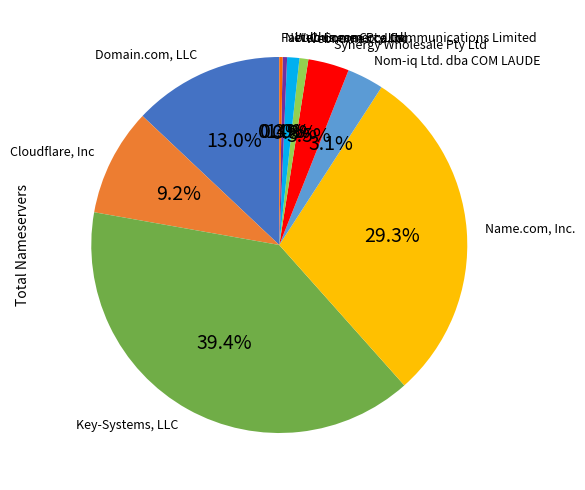

Which has a higher value, Key-Systems, LLC or Cloudflare, Inc?

Key-Systems, LLC